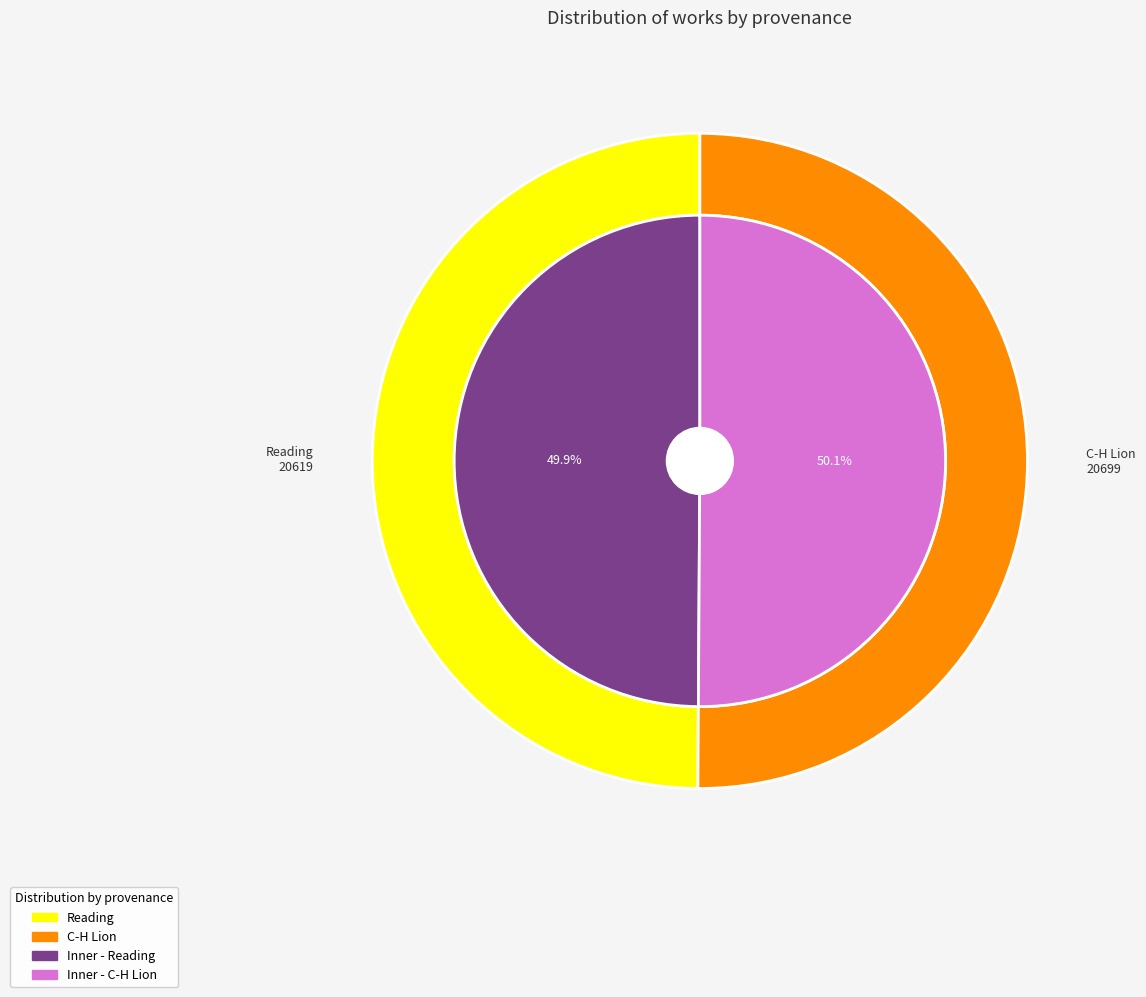

To the nearest percent, what percentage of the pie is Reading?

50%